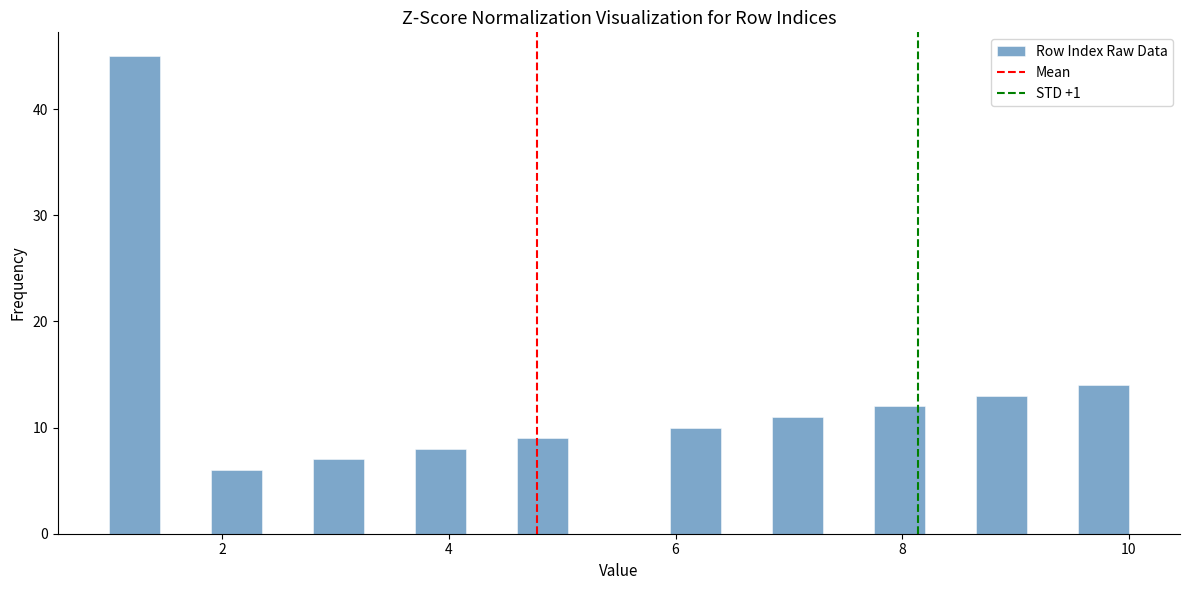

Read against the x-axis, roughly where is the centre of the tallest bar?

1.2